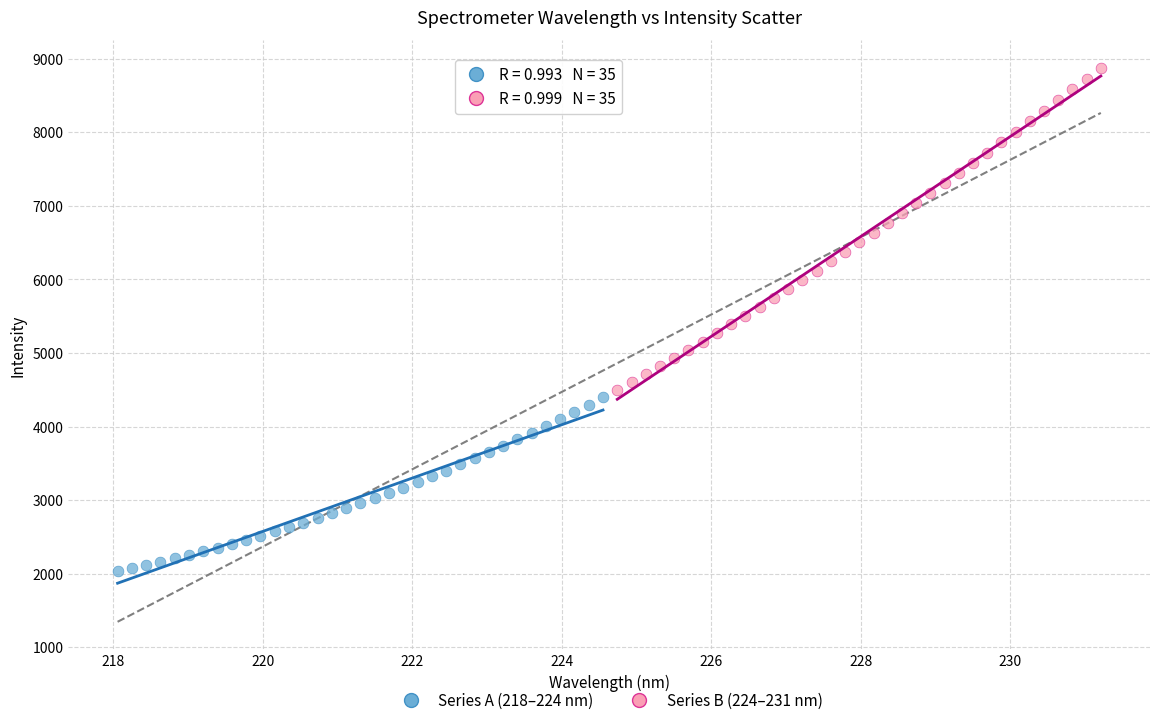

Which series has the largest Y range (max minus min)?

Series B (224–231 nm)